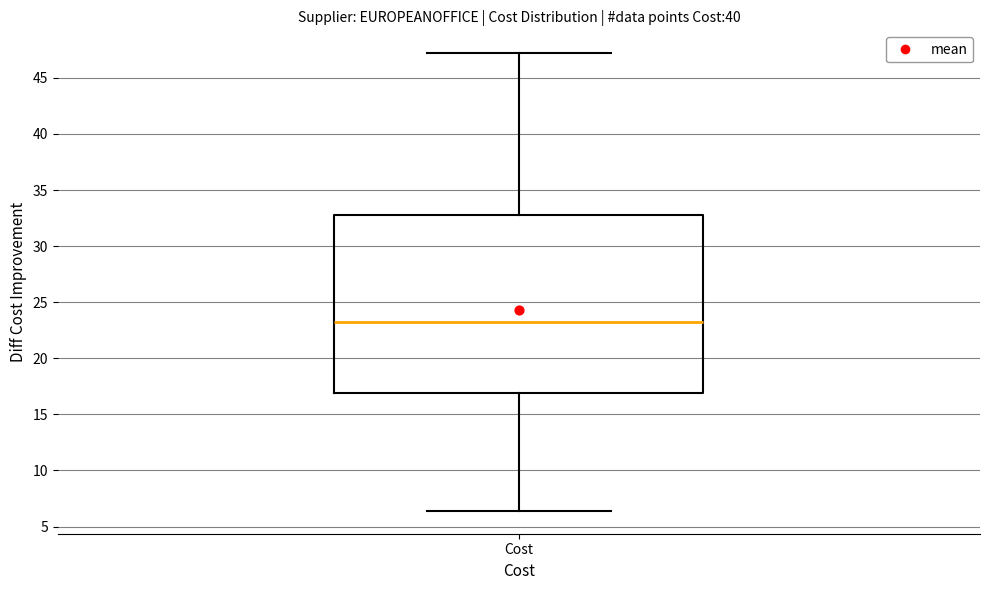

Where does the upper whisker of the box for Cost end on the y-axis? The values are not printed on the chart, so give them approximately, as read against the axis.

47.0